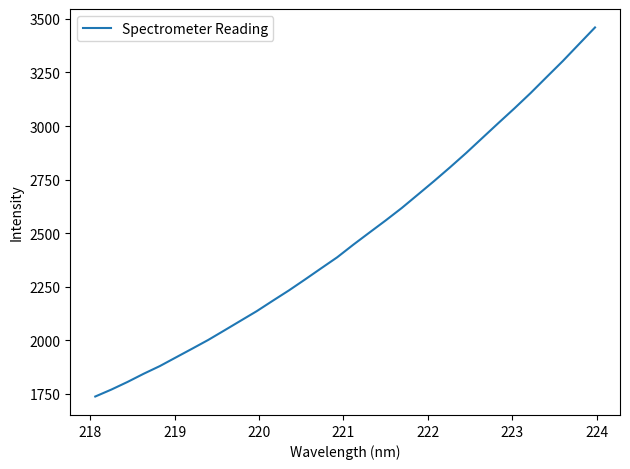

Is this an area chart (filled region under the line)?

No